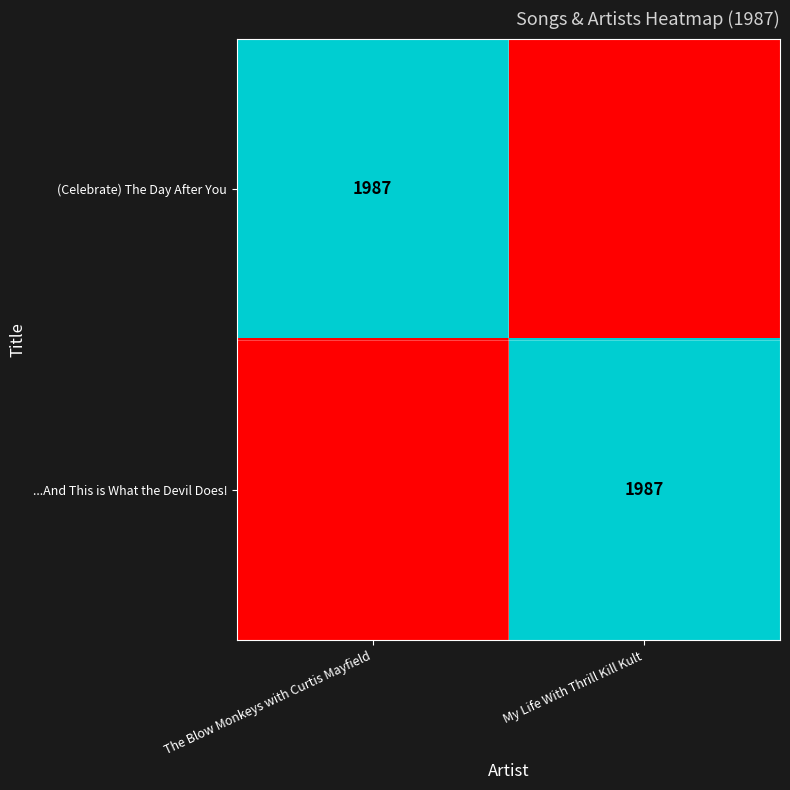

The value of ...And This is What the Devil Does! at My Life With Thrill Kill Kult is 1987. True or false?

True